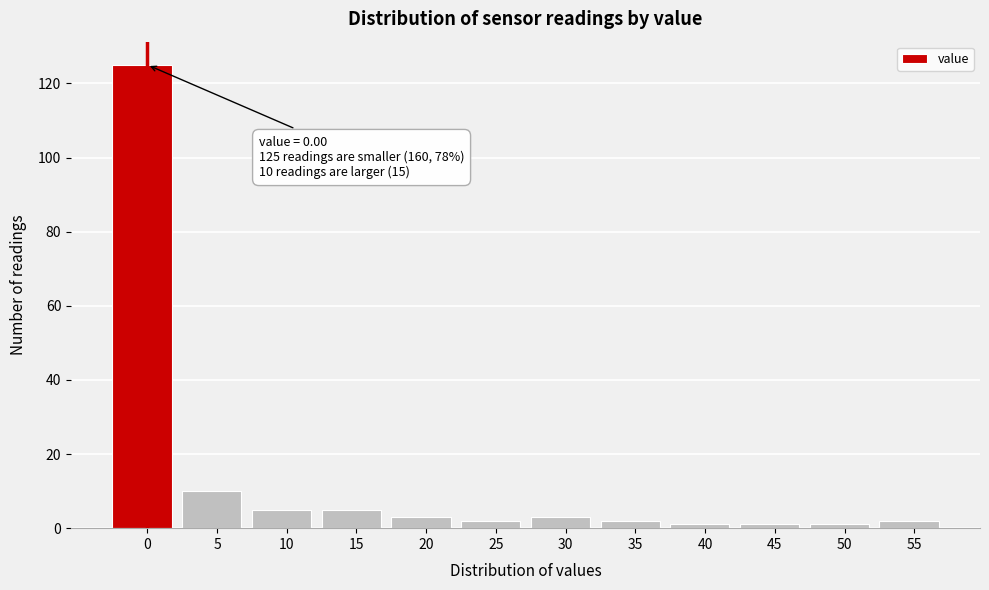

Reading left to right, what are all the values shown in this chart?

125	10	5	5	3	2	3	2	1	1	1	2